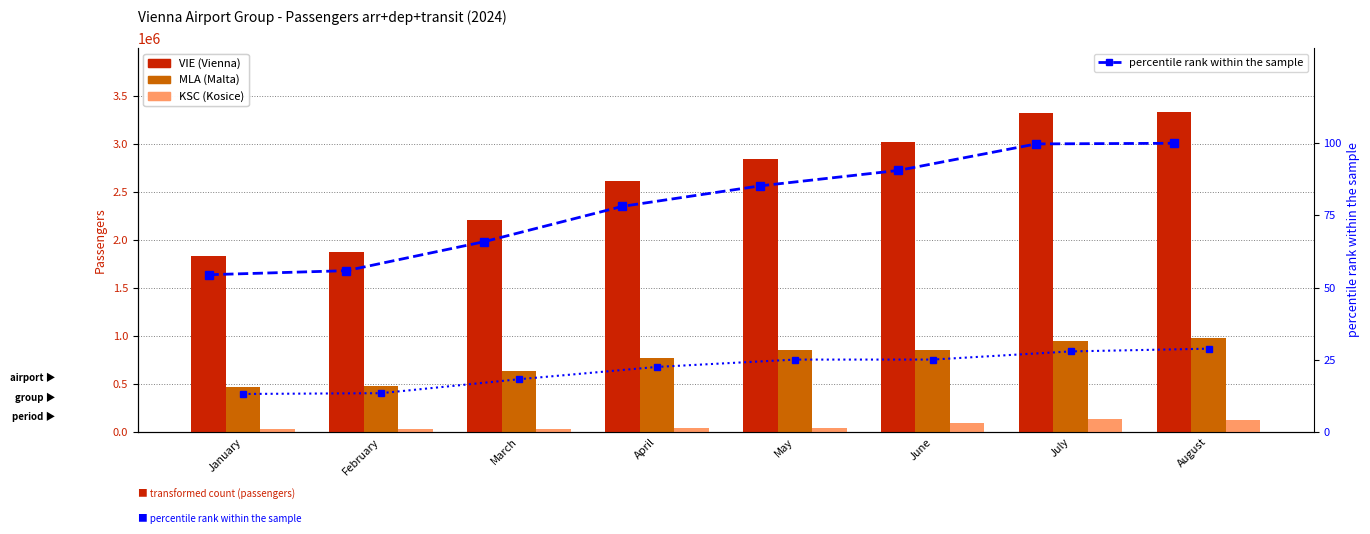

What is the minimum value for KSC Passengers?

30616.0